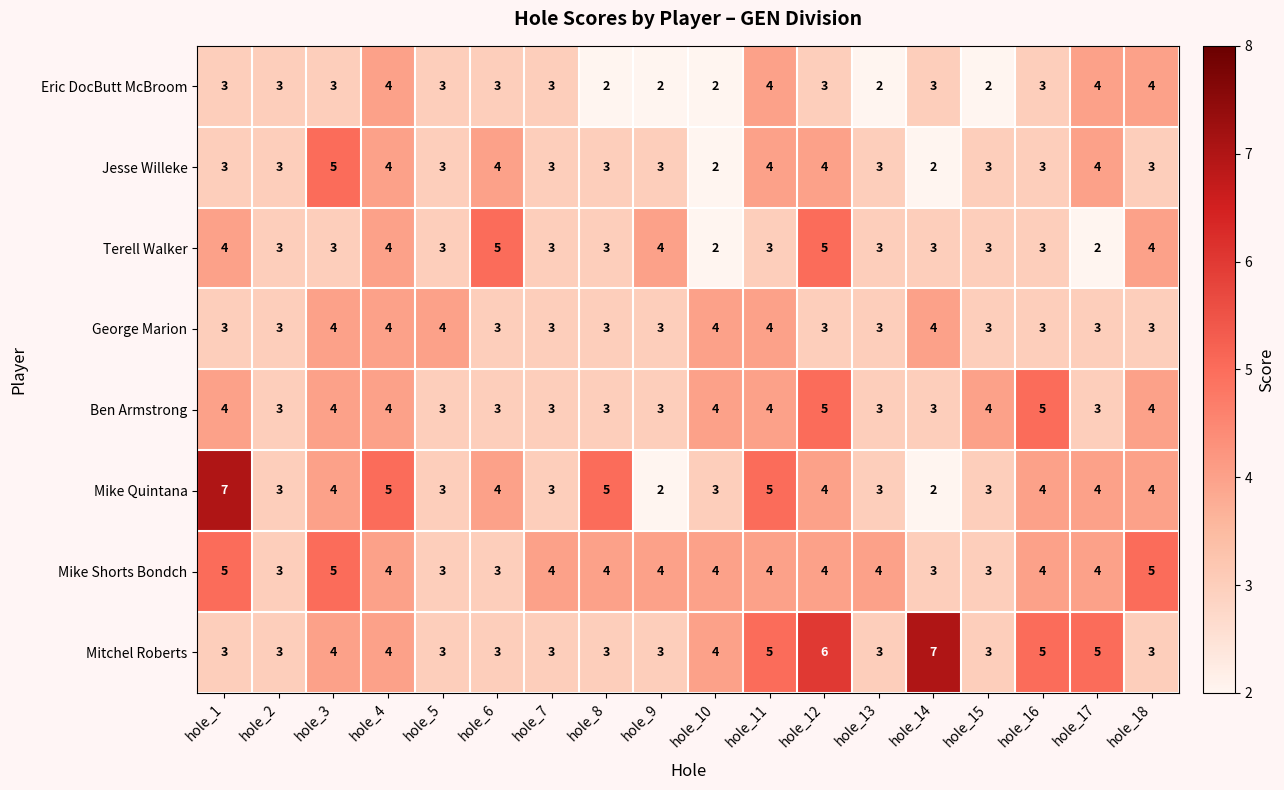

What is the lowest value of the Mitchel Roberts series?

3